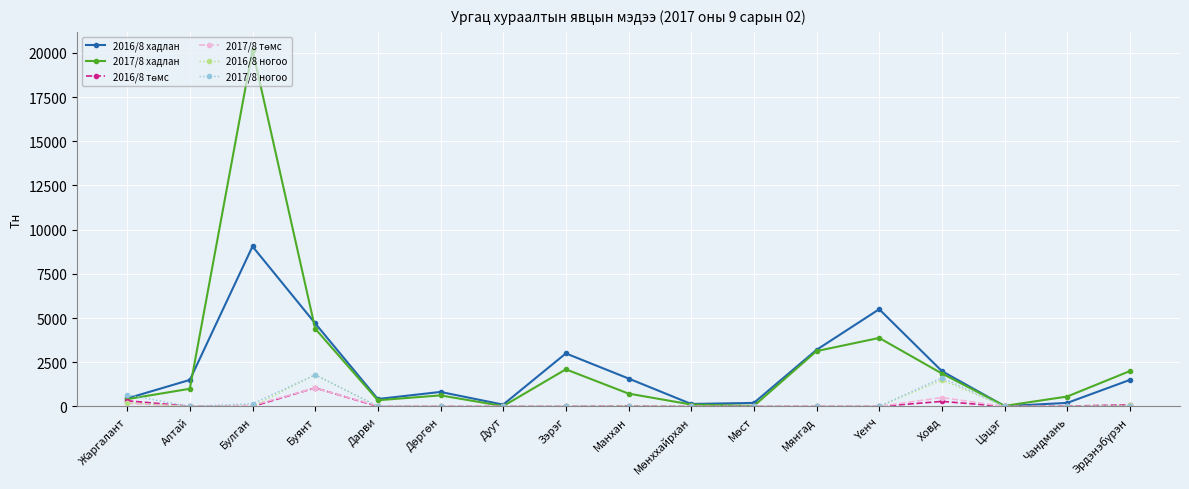

What is the maximum value for 2016/8 хадлан?

9052.0